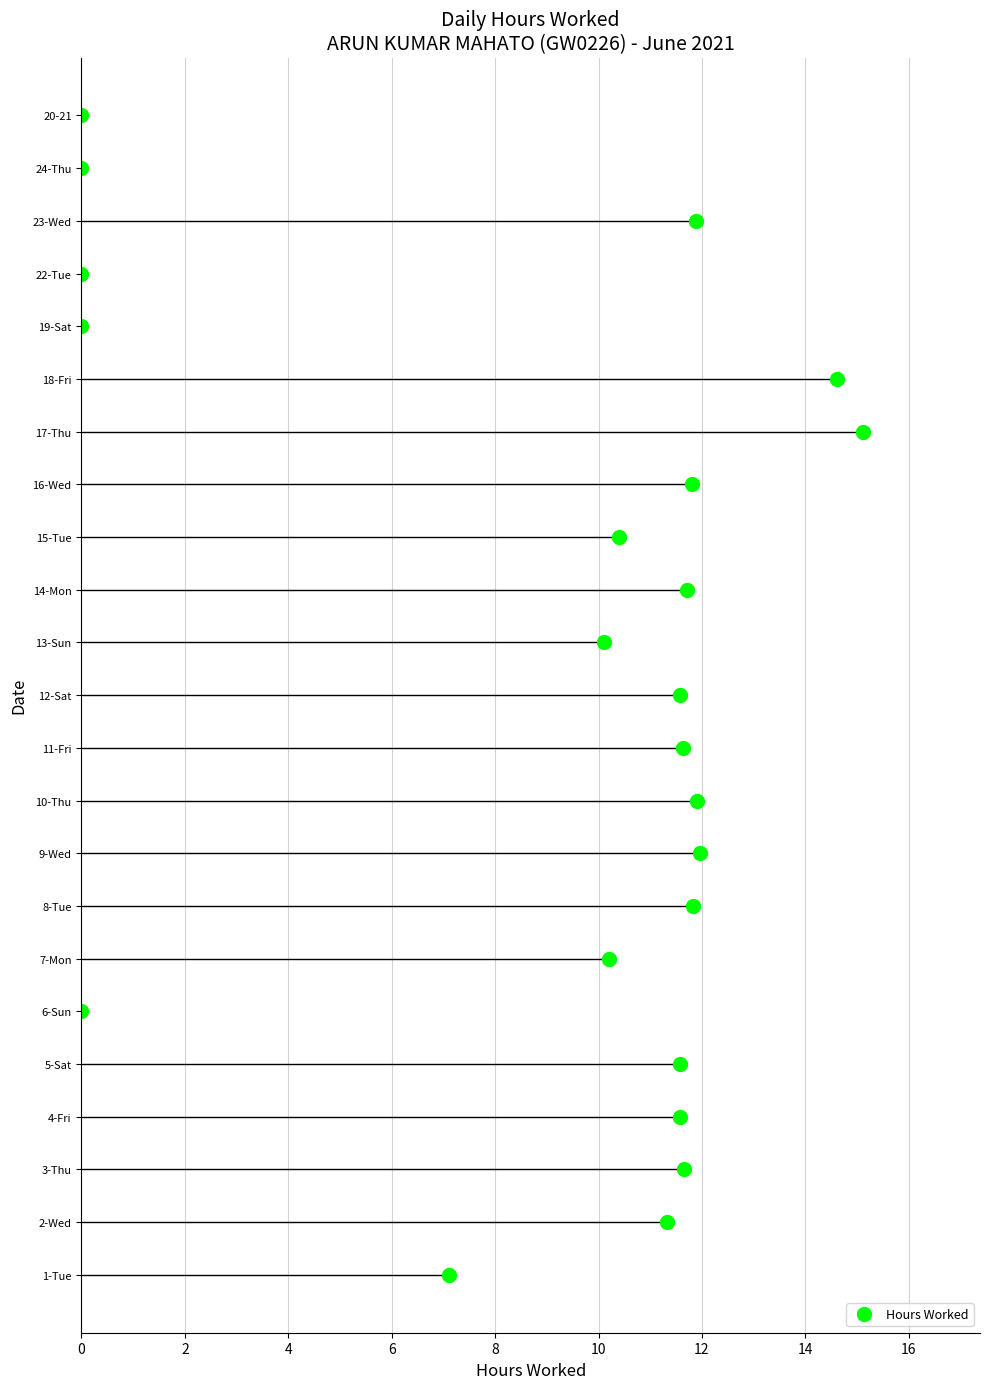

Between 8-Tue and 11-Fri, which is larger?

8-Tue